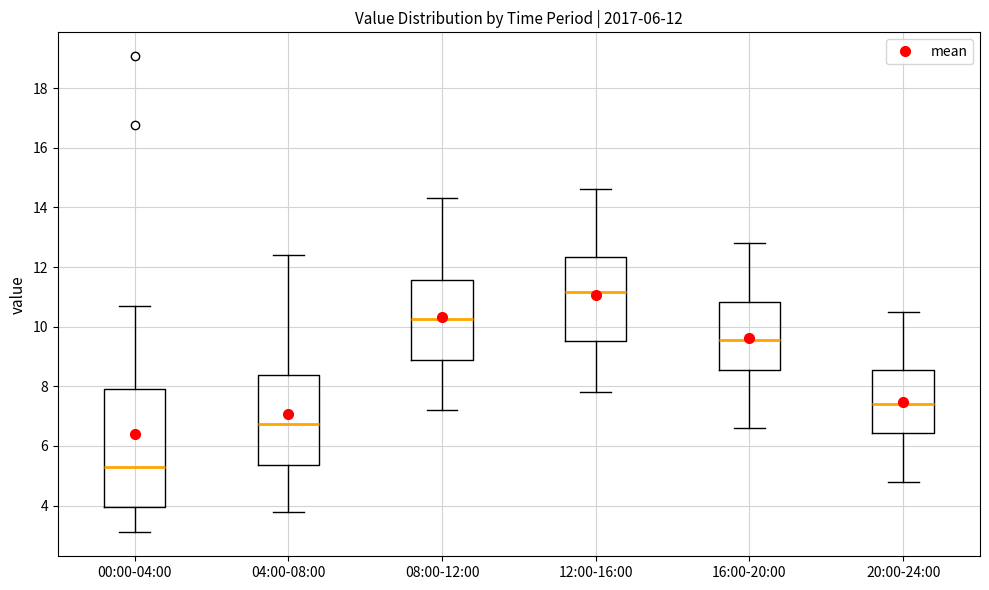

Which box's median line is the lowest?

00:00-04:00